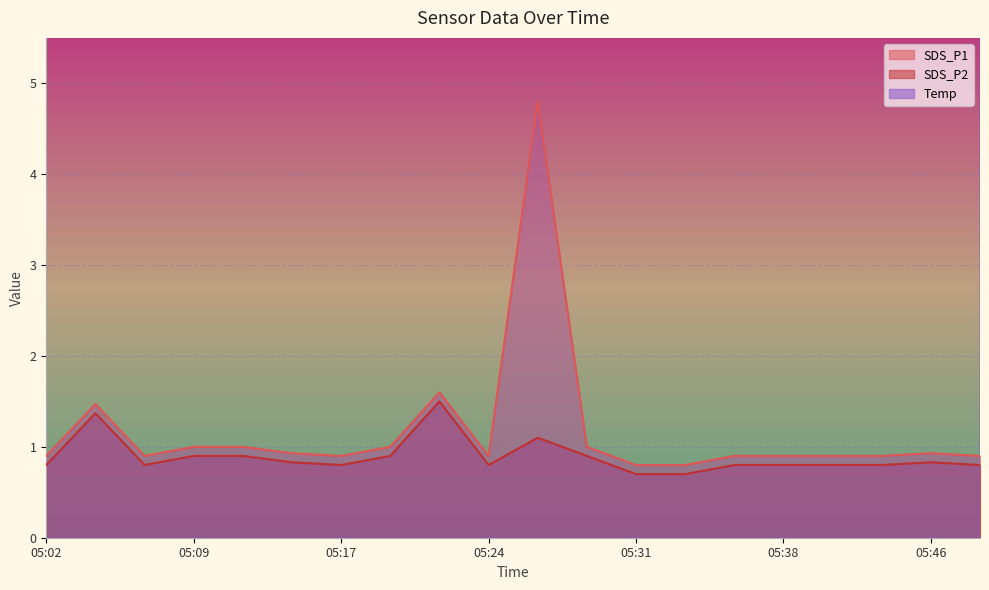

How many interior local peaks does the SDS_P1 series have?

4